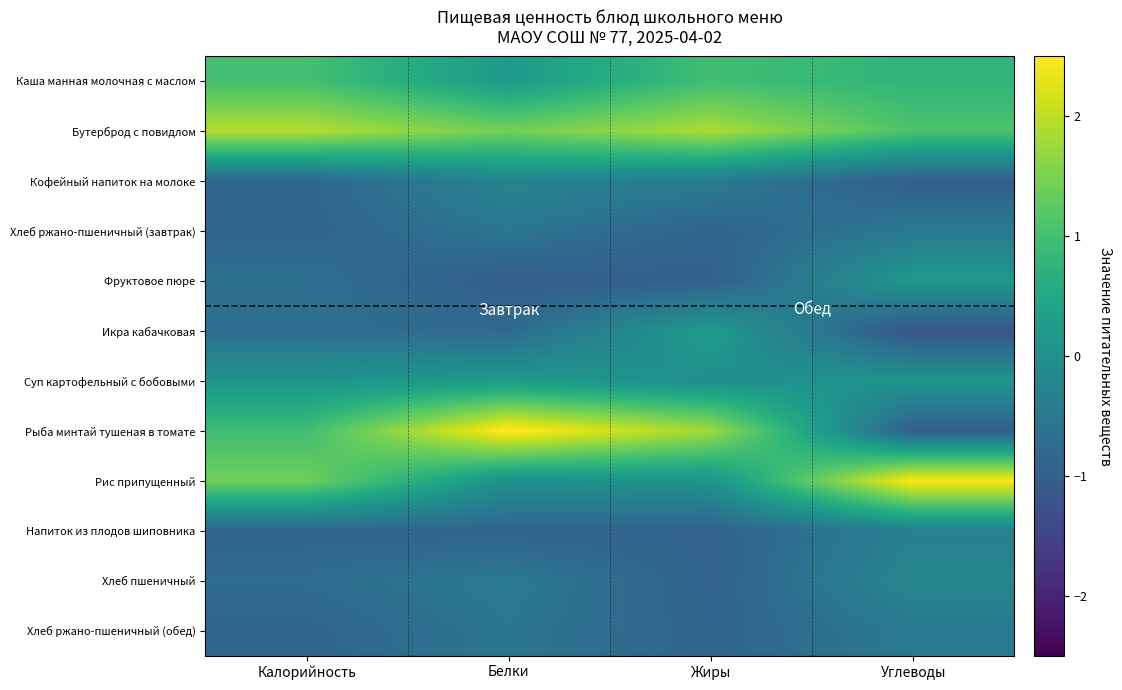

Which series changed the most between Калорийность and Белки?

Рыба минтай тушеная в томате